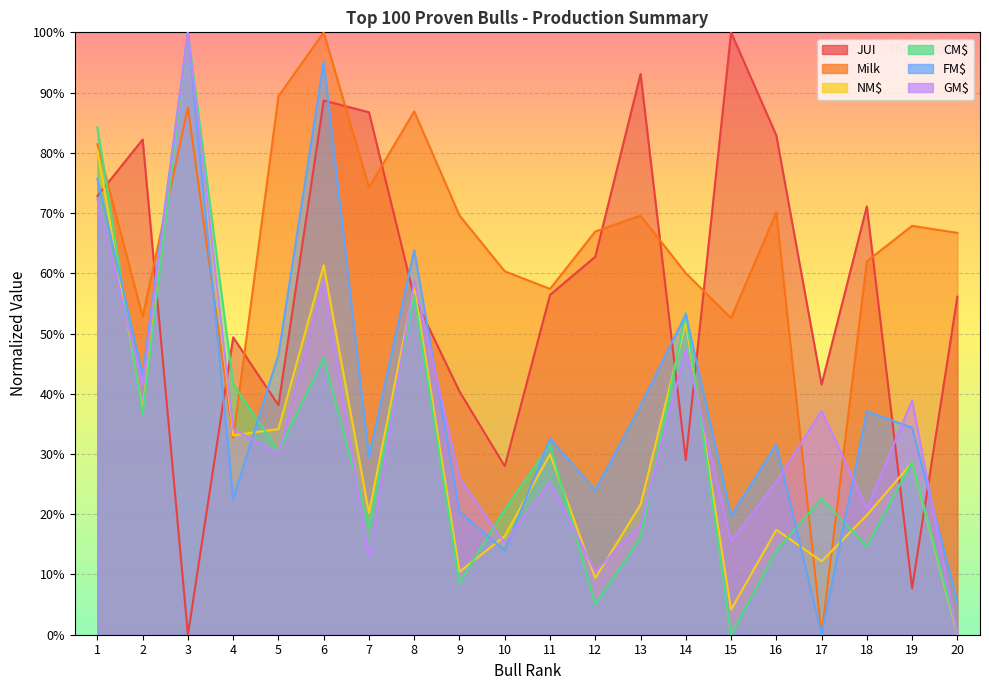

What is the approximate value of CM$ at 8?

0.6